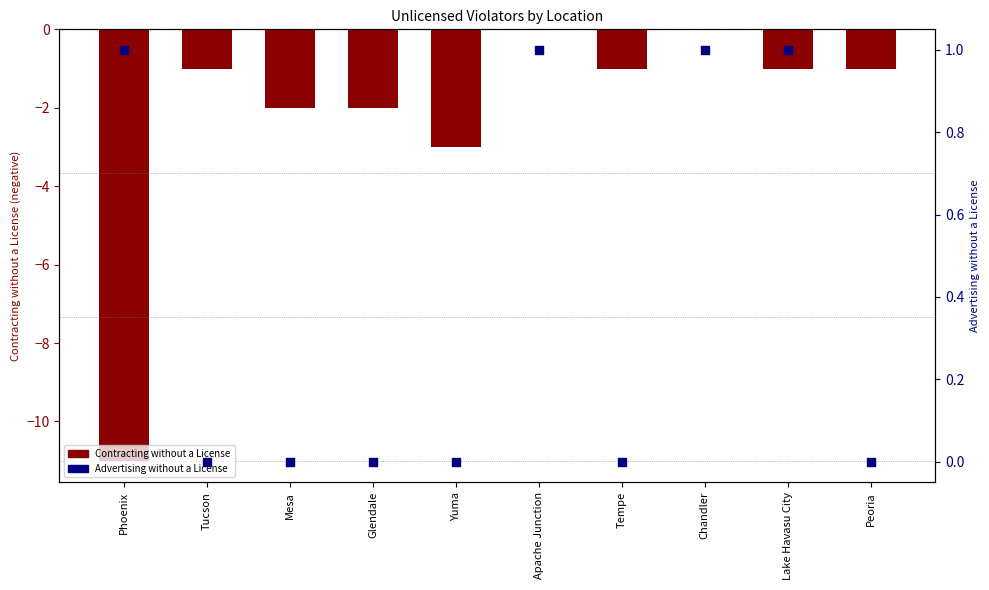

At which category is the sum across all series the highest?

Apache Junction